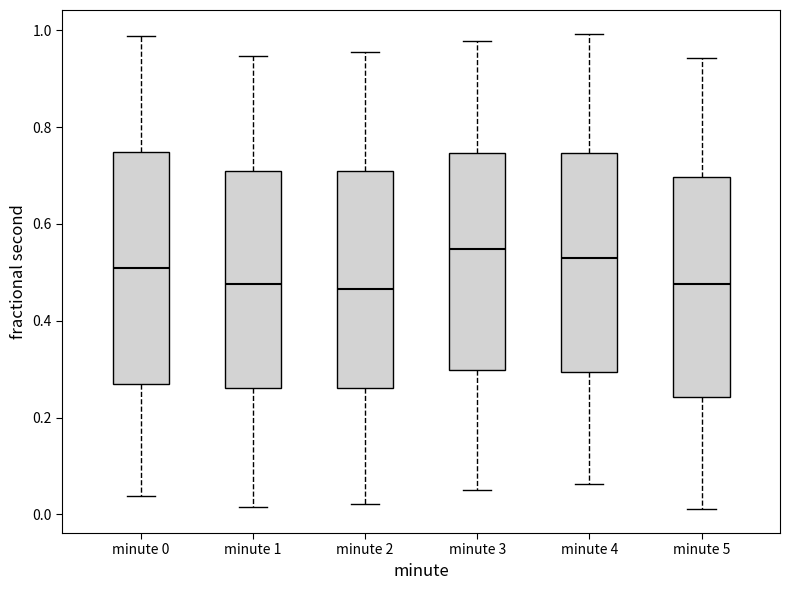

Where is the lower edge of the box for minute 2 on the y-axis? The values are not printed on the chart, so give them approximately, as read against the axis.

0.26